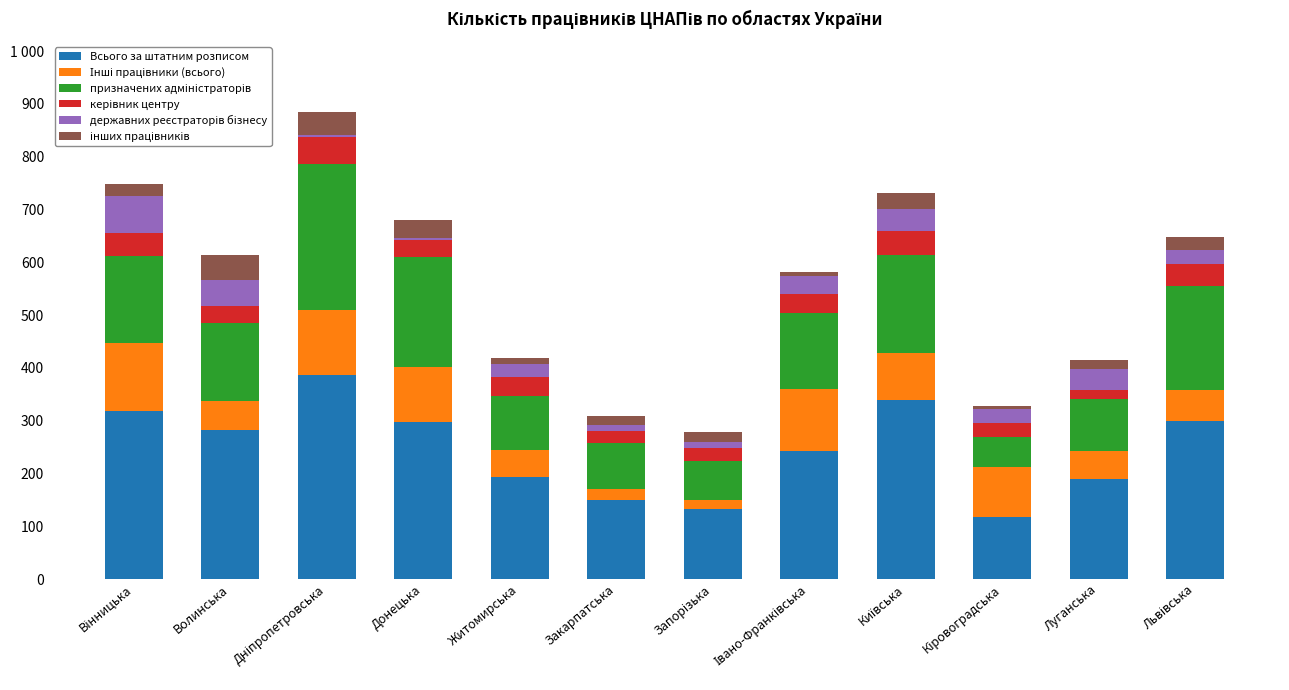

The value of Інші працівники (всього) at Львівська is 60. True or false?

True